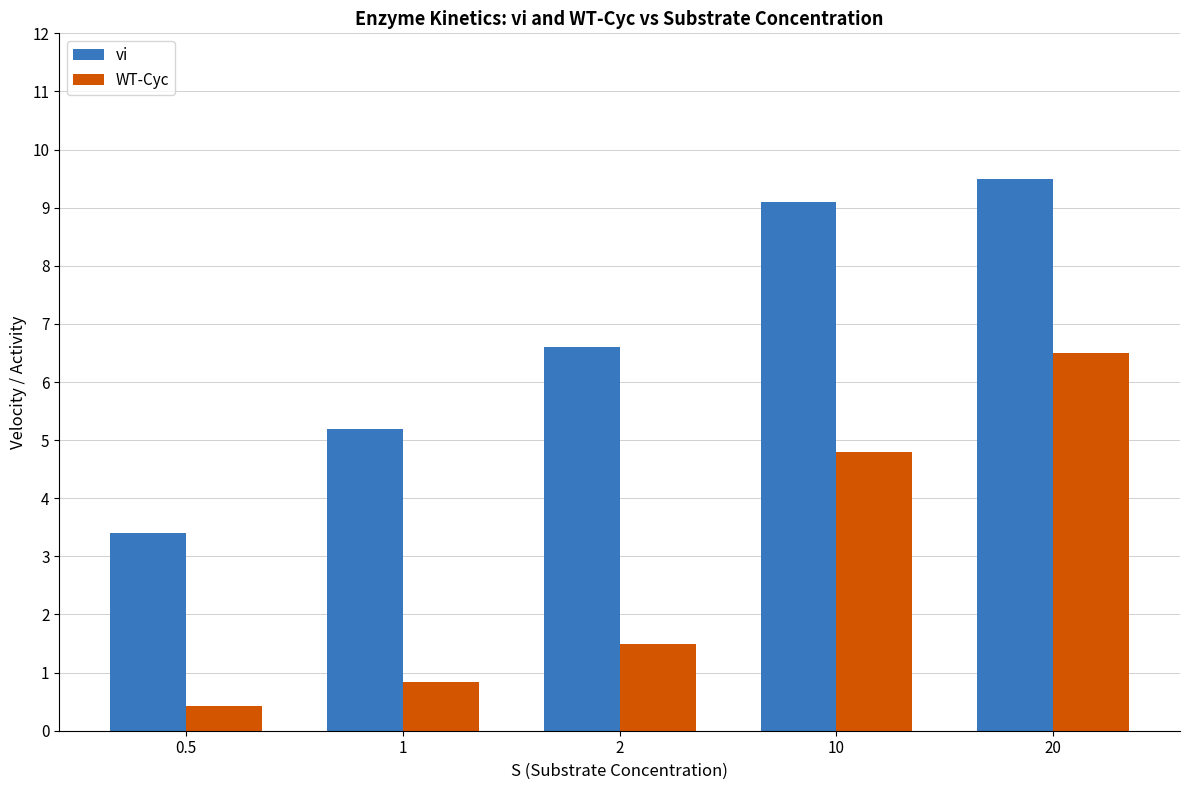

What is the difference between the maximum and minimum values in the WT-Cyc series?

6.1